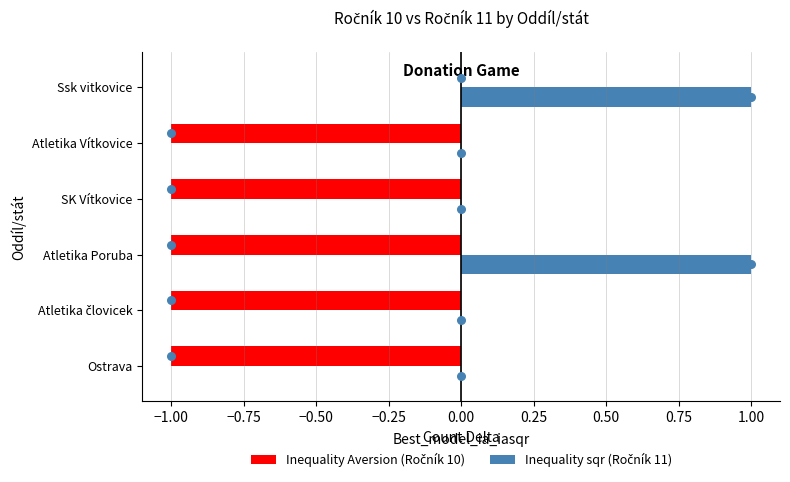

What are all the series names shown in the legend?

Inequality Aversion (Ročník 10), Inequality sqr (Ročník 11)